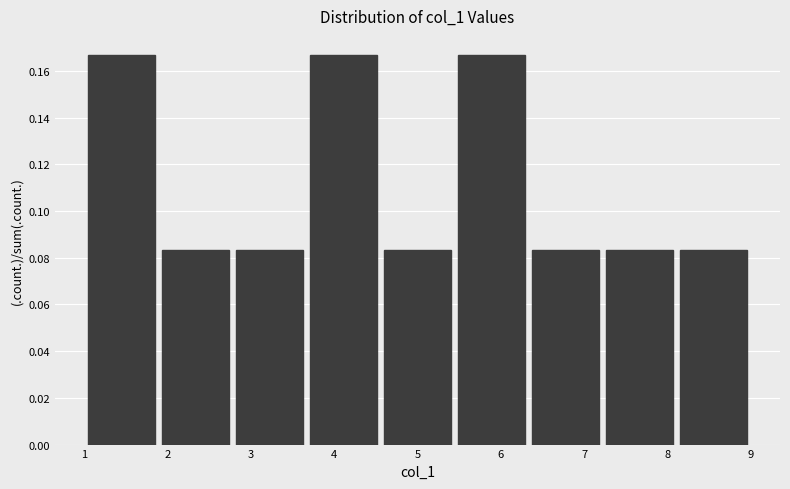

Reading left to right, transcribe this chart: for each bar, give the range it covers on the x-axis and its height. Neither the bar edges nor the heights are printed on the chart, so give them approximately, as read against the axes.

1.0 to 1.9: 0.166
1.9 to 2.8: 0.084
2.8 to 3.7: 0.084
3.7 to 4.6: 0.166
4.6 to 5.4: 0.084
5.4 to 6.3: 0.166
6.3 to 7.2: 0.084
7.2 to 8.1: 0.084
8.1 to 9.0: 0.084